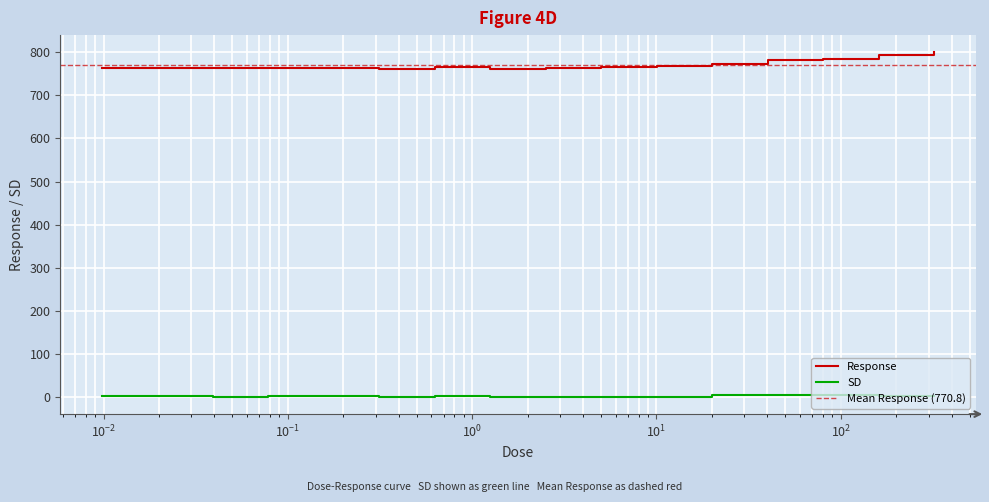

What is the maximum value for Response?

799.7